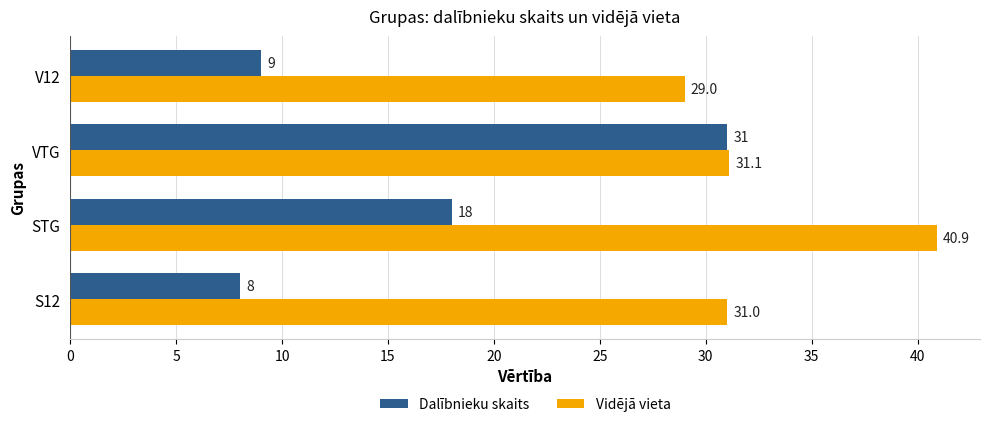

The Dalībnieku skaits series shows 18.0 at STG. True or false?

True